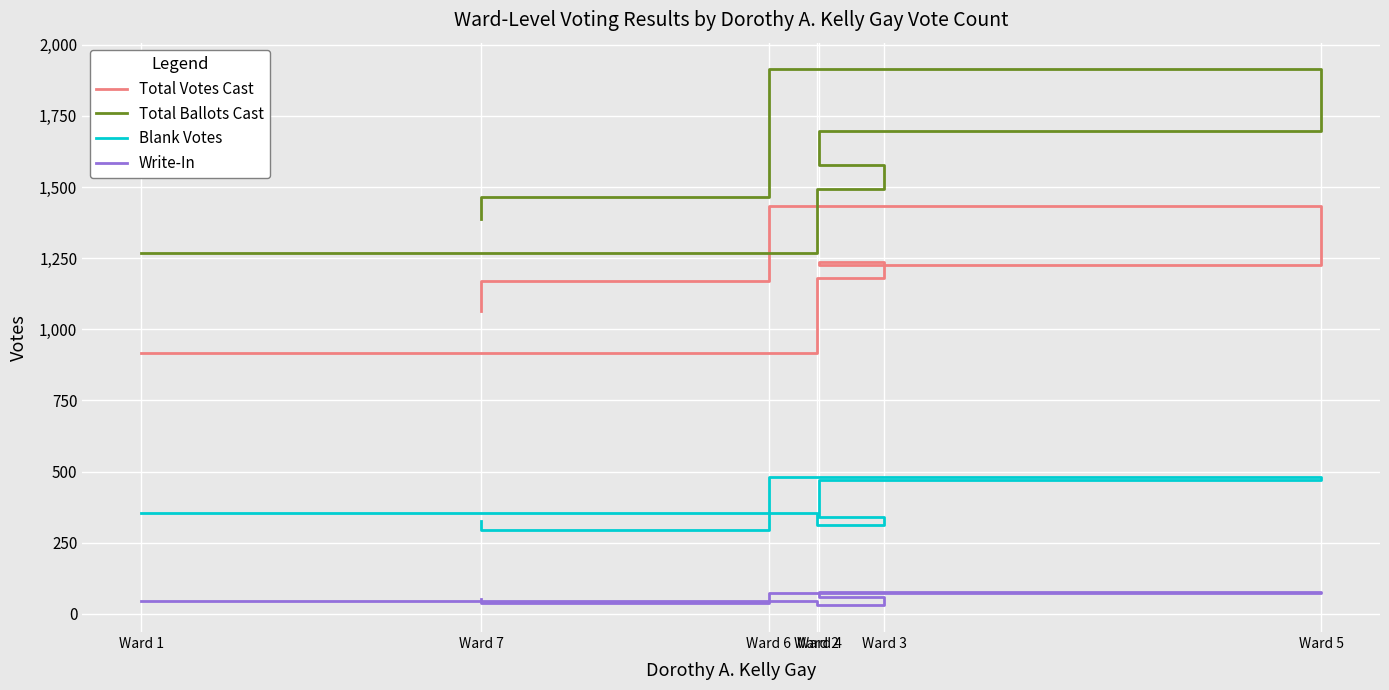

What is the difference between the highest and lowest values at Ward 3?

1518